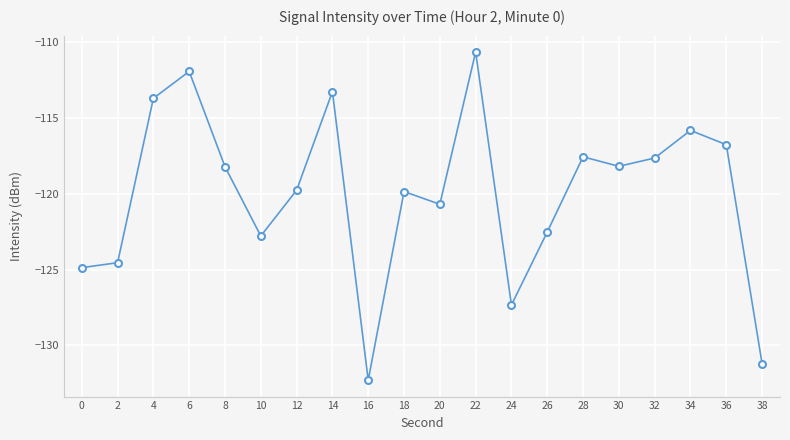

How many points are higher than both their immediate neighbors (excluding endpoints)?

6